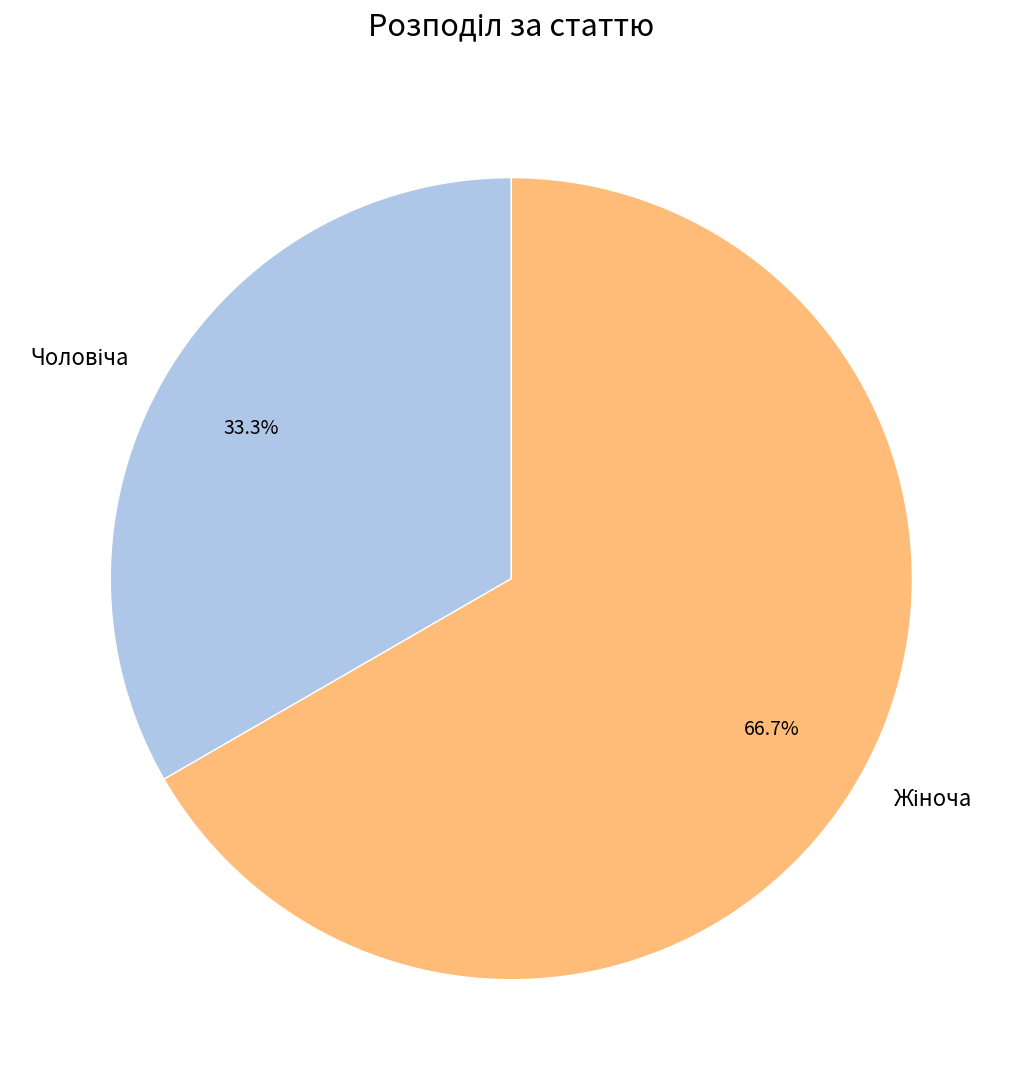

Is there any slice that represents more than half of the pie?

Yes